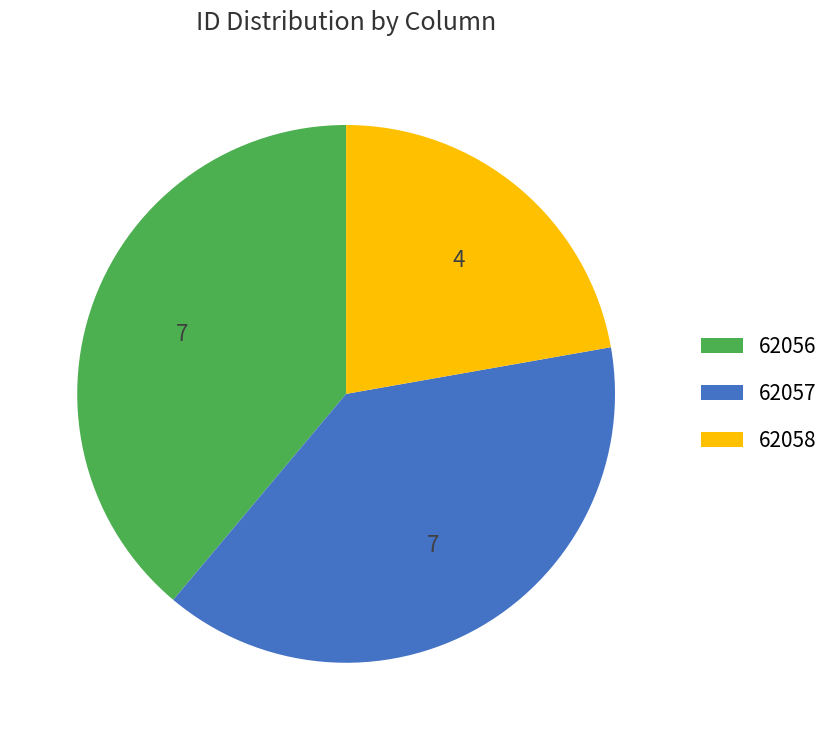

Between 62056 and 62058, which is larger?

62056